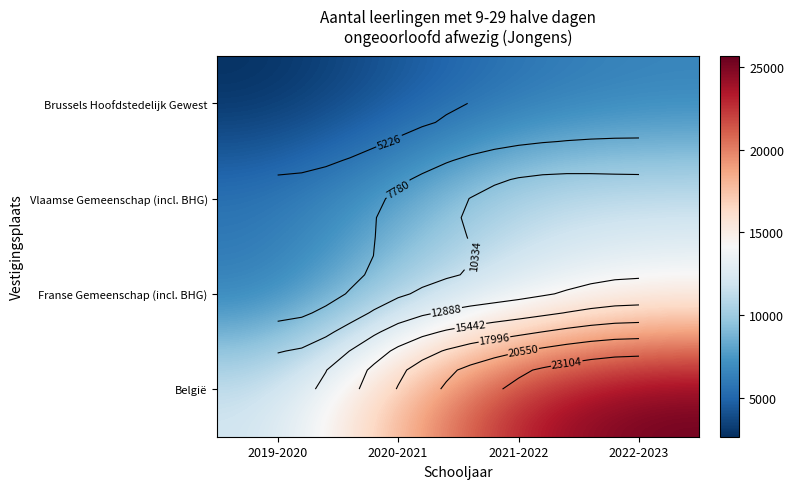

Is it true that Brussels Hoofdstedelijk Gewest equals 6469 at 2022-2023?

True